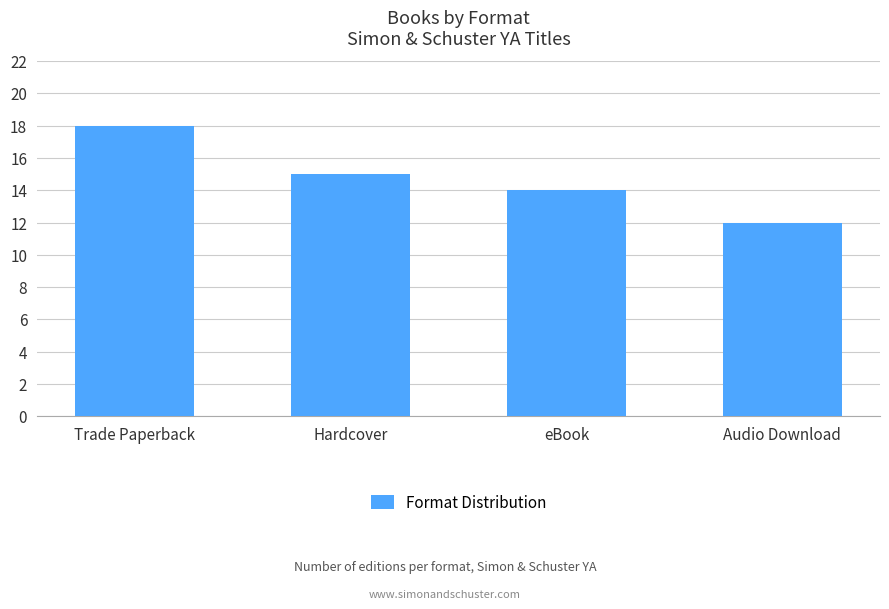

Rank the categories by value from lowest to highest.

Audio Download, eBook, Hardcover, Trade Paperback